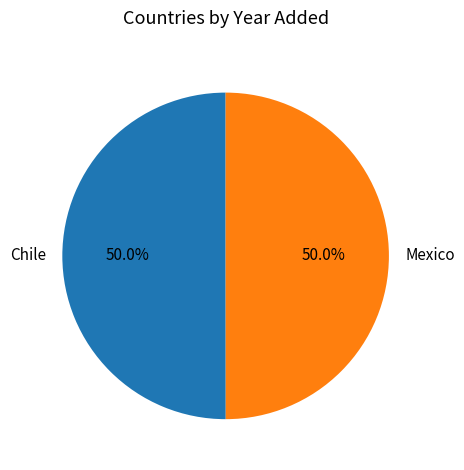

Count the number of slices in the pie.

2